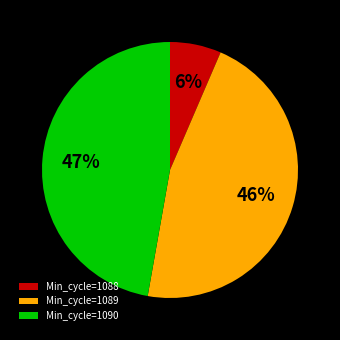

What percentage is the Min_cycle=1088 slice, to the nearest percent?

6%